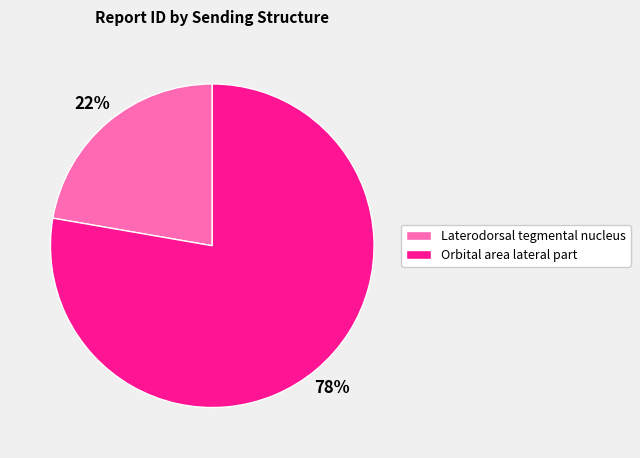

The Orbital area lateral part slice represents 88% of the pie. True or false?

False